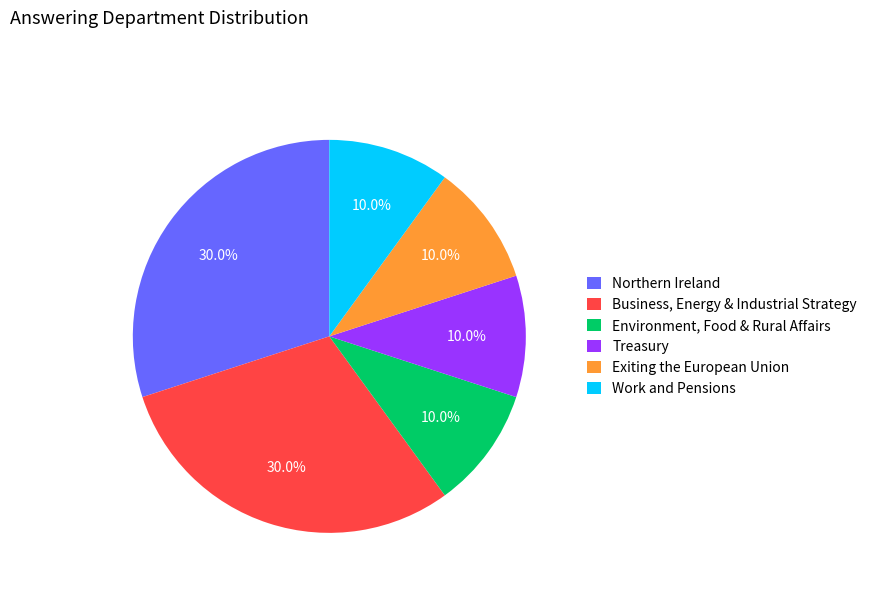

Combined, what portion of the pie is Northern Ireland and Work and Pensions?

40.0%